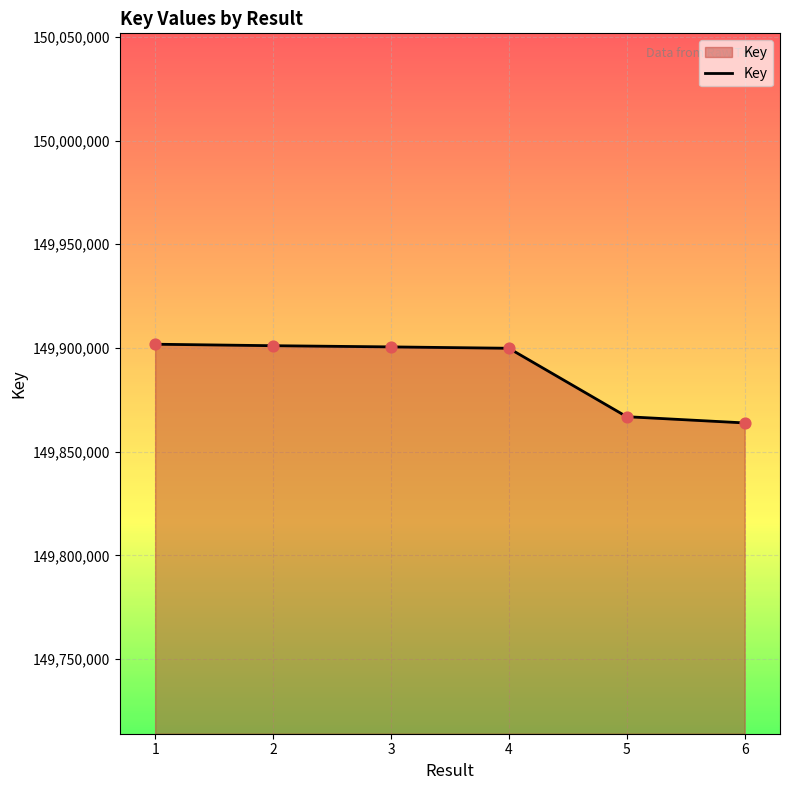

What is the change in value from 3 to 6?

-36656